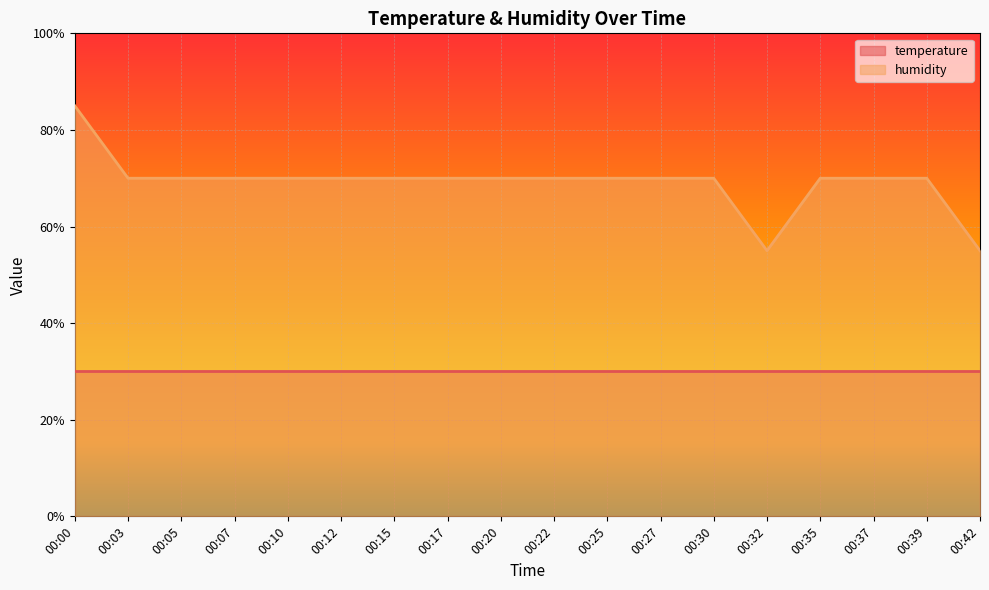

Does the chart display data point markers on the line(s)?

No